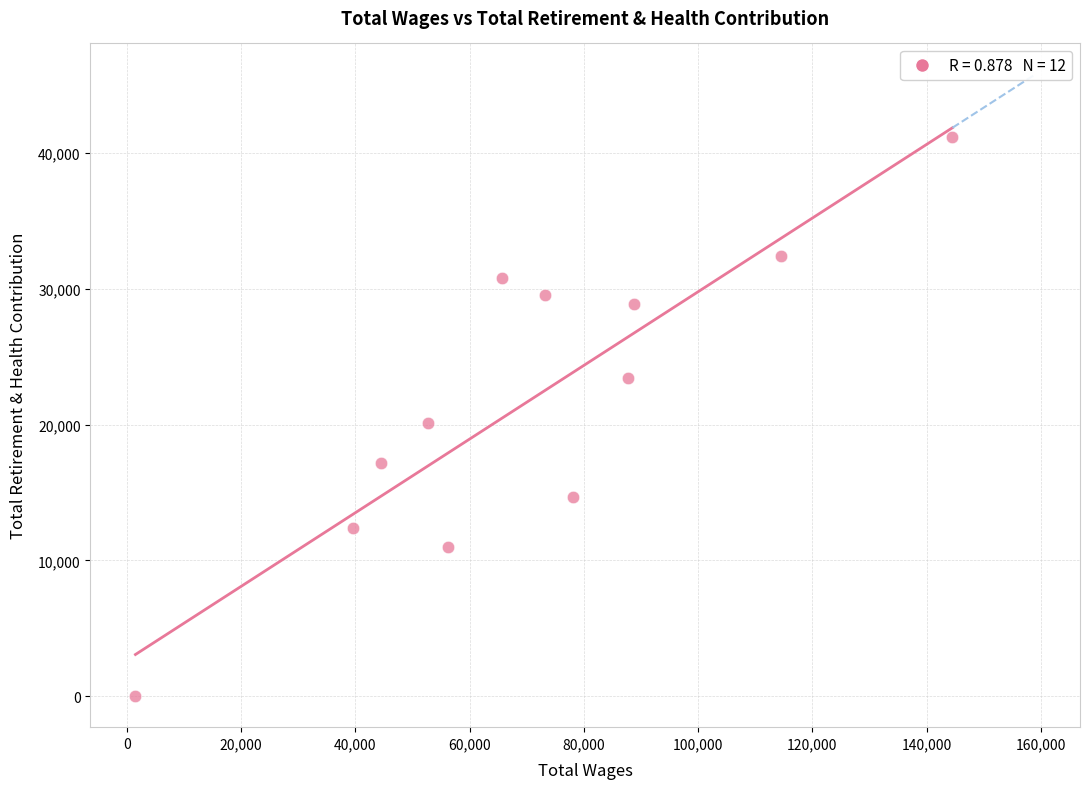

What is the range of X values (max minus min)?

143064.0